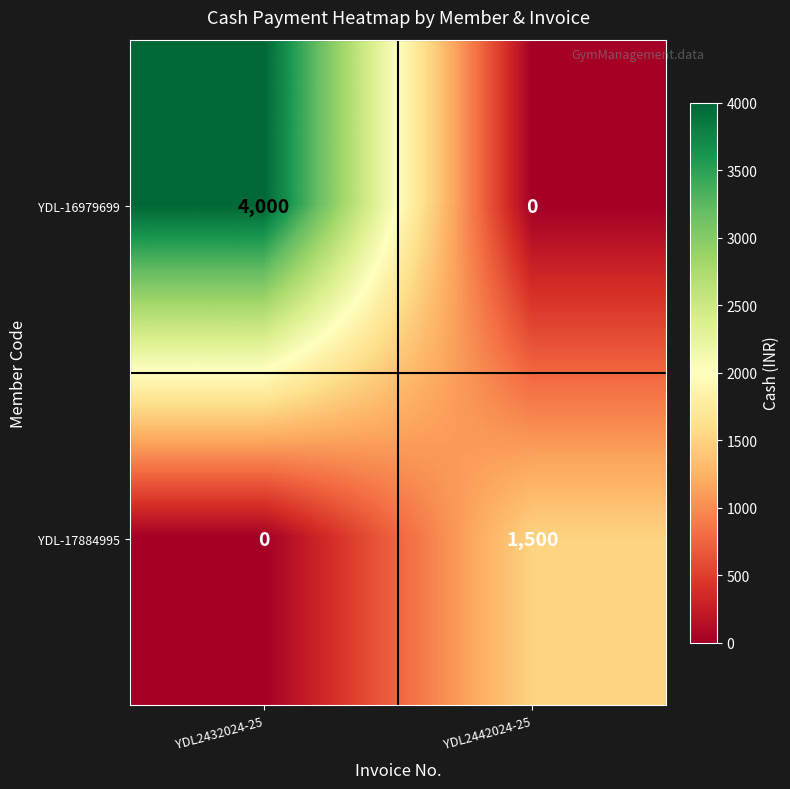

Which category has the lowest value in the YDL-17884995 series?

YDL2432024-25